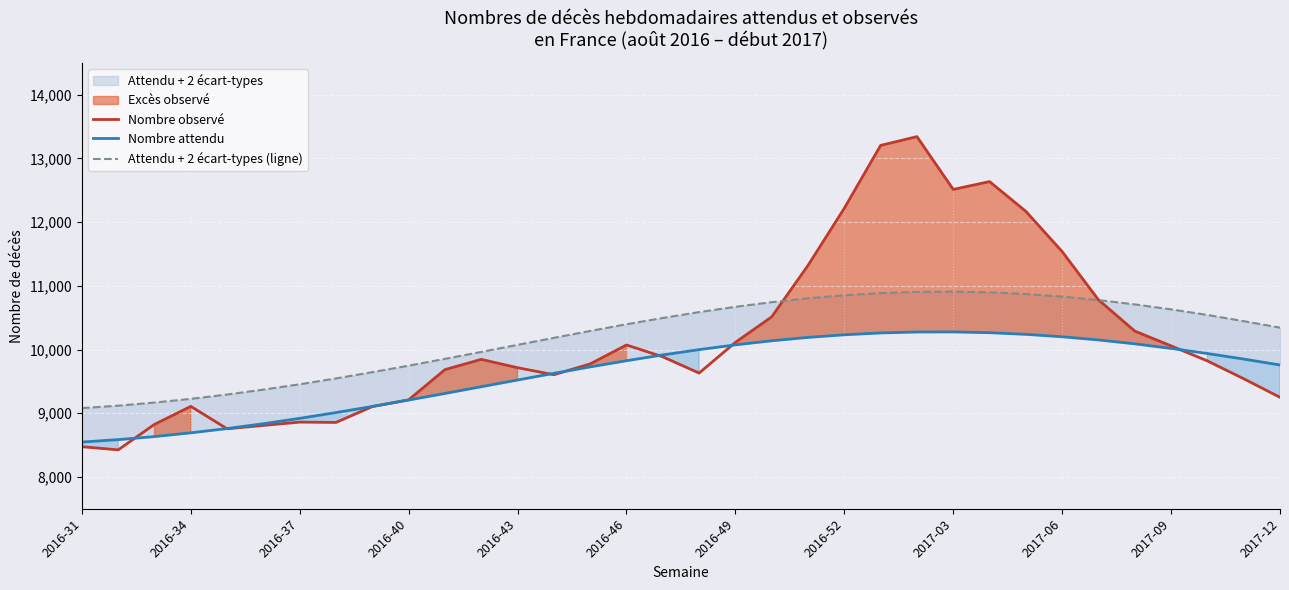

How many data points in Nombre attendu are above 9850?

16